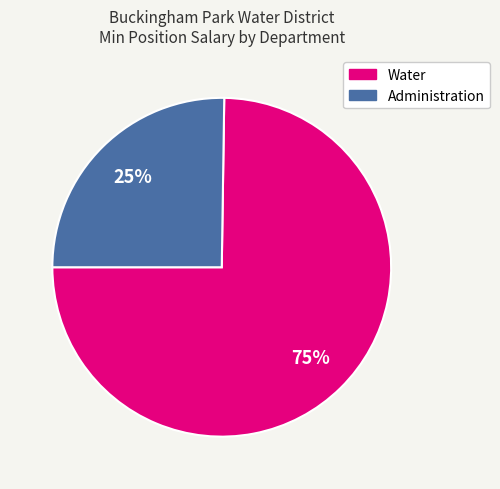

Is there a majority slice in this chart?

Yes